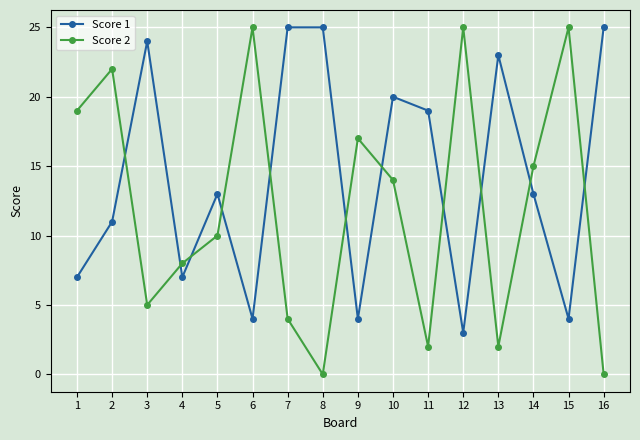

Reading left to right, transcribe all the data shown in this chart.

Score 1: 7	11	24	7	13	4	25	25	4	20	19	3	23	13	4	25
Score 2: 19	22	5	8	10	25	4	0	17	14	2	25	2	15	25	0